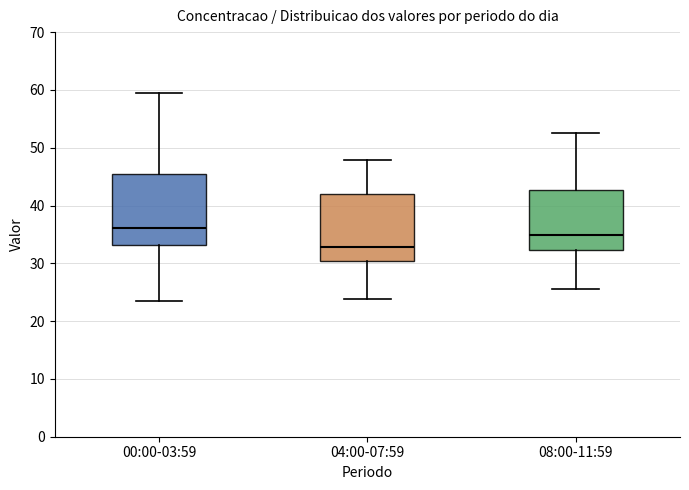

Which box has the highest median line?

00:00-03:59